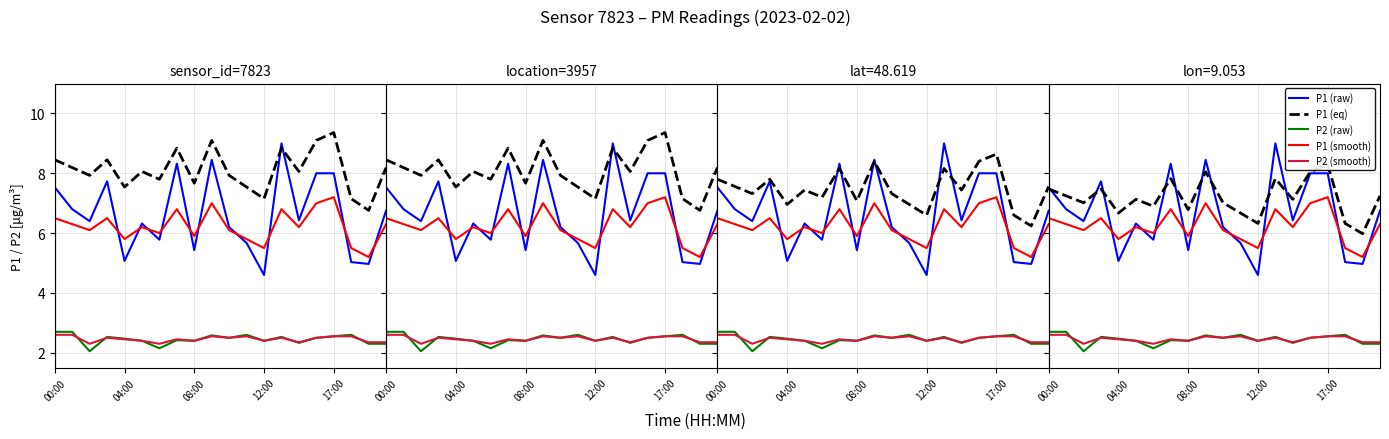

True or false: P1 (smooth) and P2 (raw) cross at least once.

False